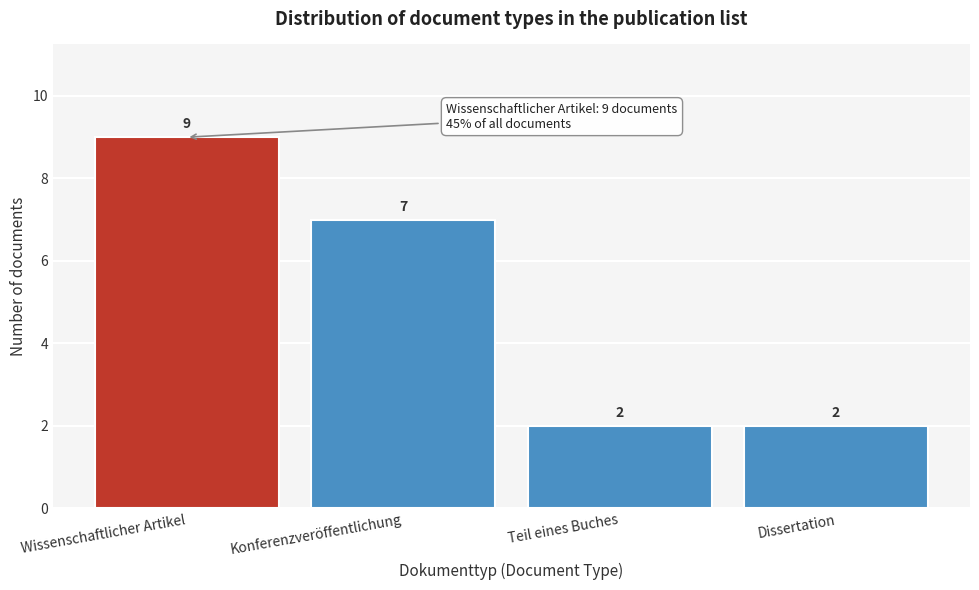

Reading left to right, extract all data points from this chart.

9	7	2	2